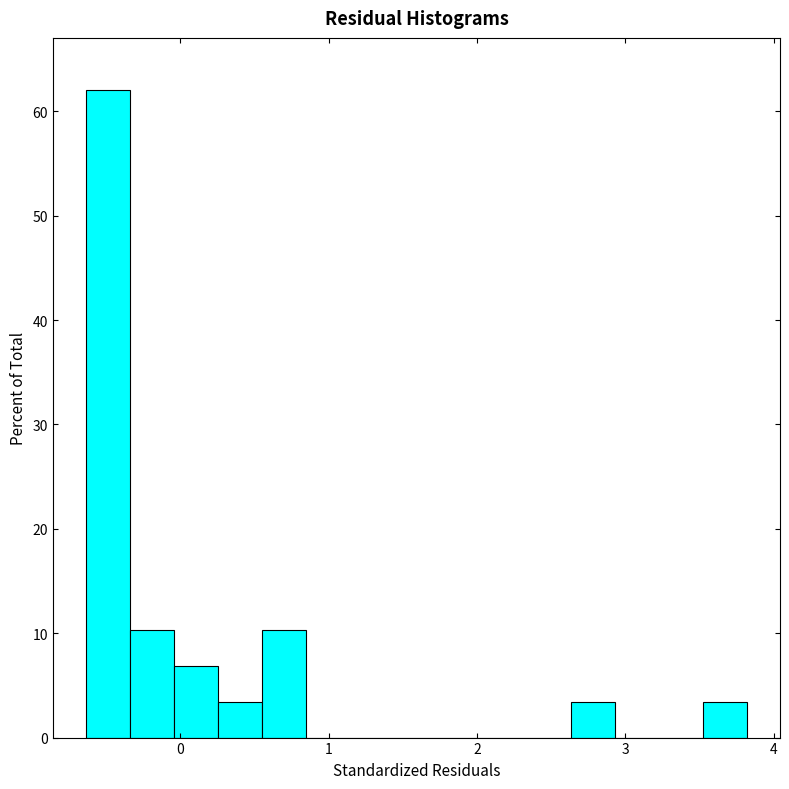

Read against the x-axis, roughly where is the centre of the tallest bar?

-0.5